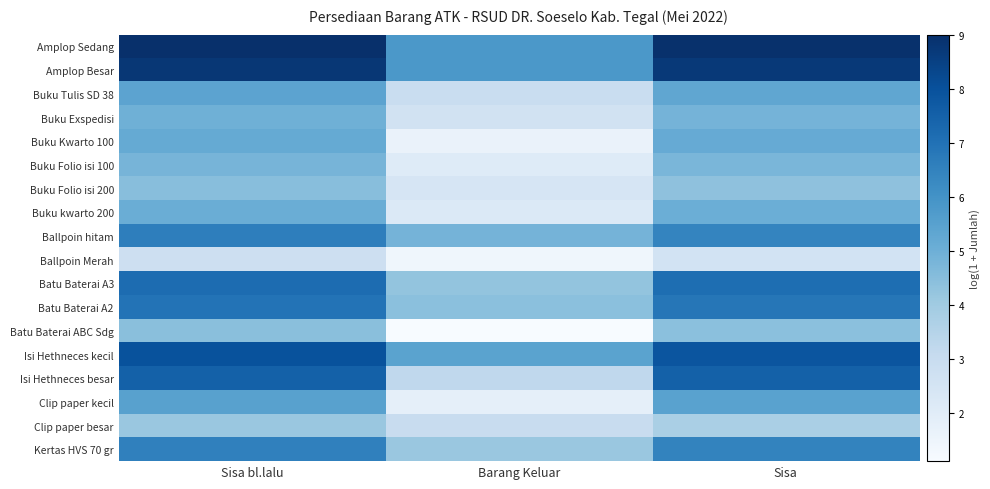

What is the total value across all series at Sisa bl.lalu?

107.3